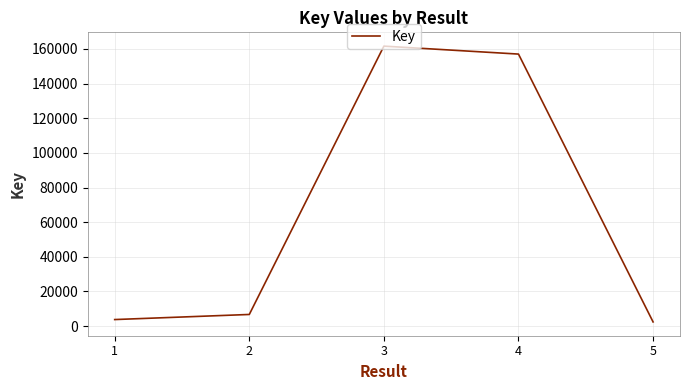

At which category does the data reach its first local peak?

3